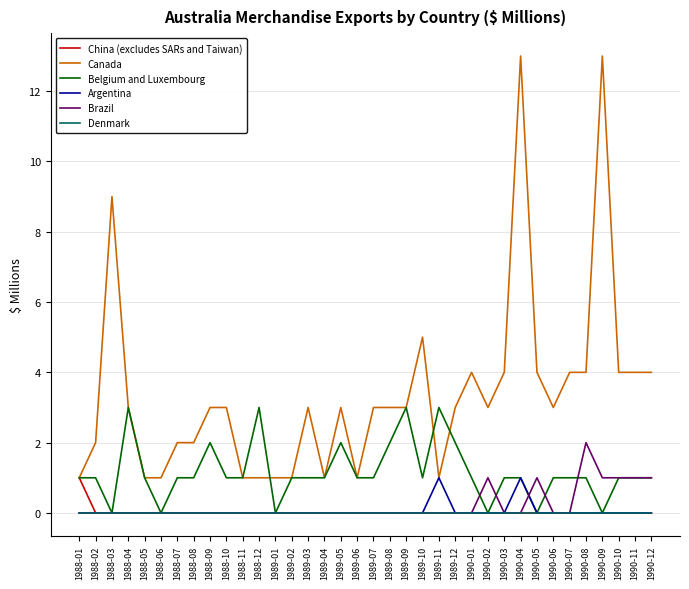

What is the difference between the highest and lowest values at 1990-06?

3